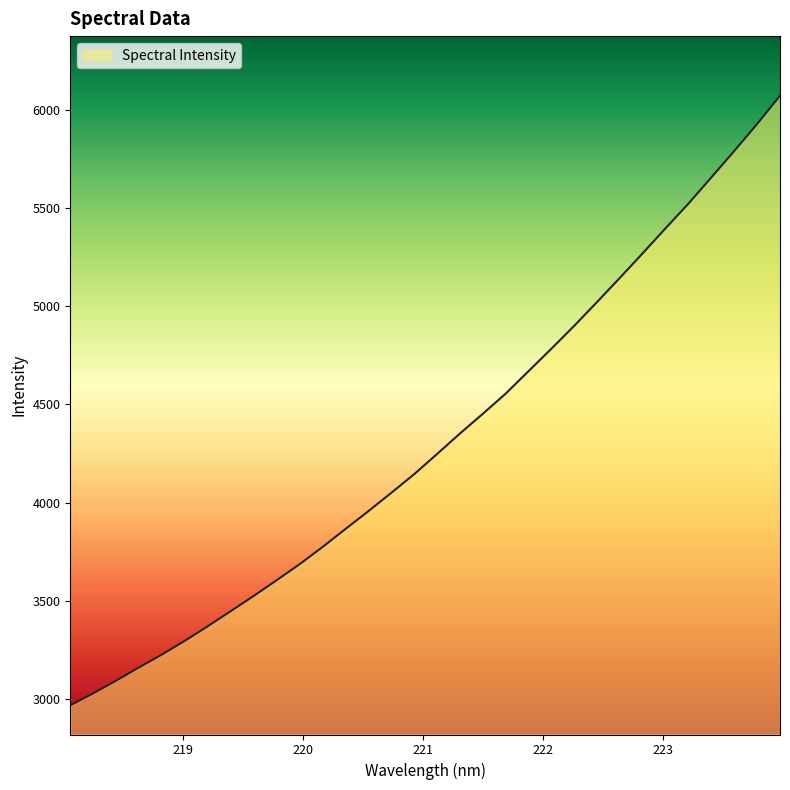

What is the difference between the maximum and minimum values?

3102.4